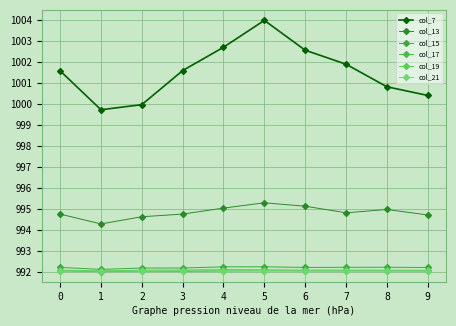

What is the difference between the highest and lowest values at 1?

7.7